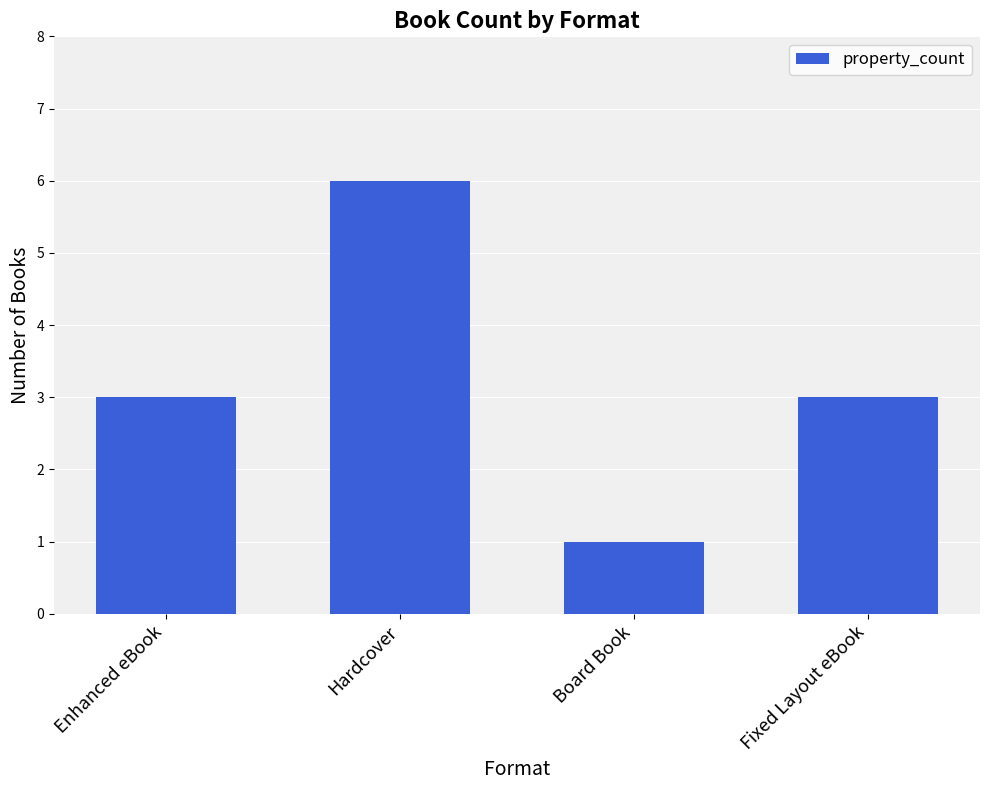

Between Fixed Layout eBook and Hardcover, which is larger?

Hardcover